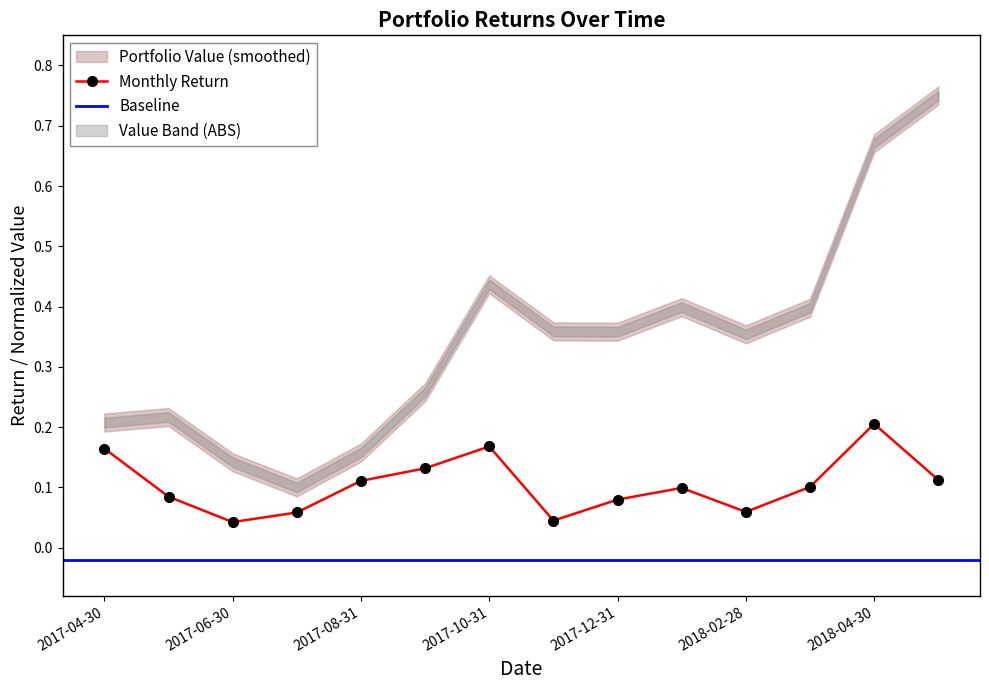

List the labels in order of value, smallest first.

2017-06-30, 2017-11-30, 2017-07-31, 2018-02-28, 2017-12-31, 2017-05-31, 2018-01-31, 2018-03-31, 2017-08-31, 2018-05-31, 2017-09-30, 2017-04-30, 2017-10-31, 2018-04-30